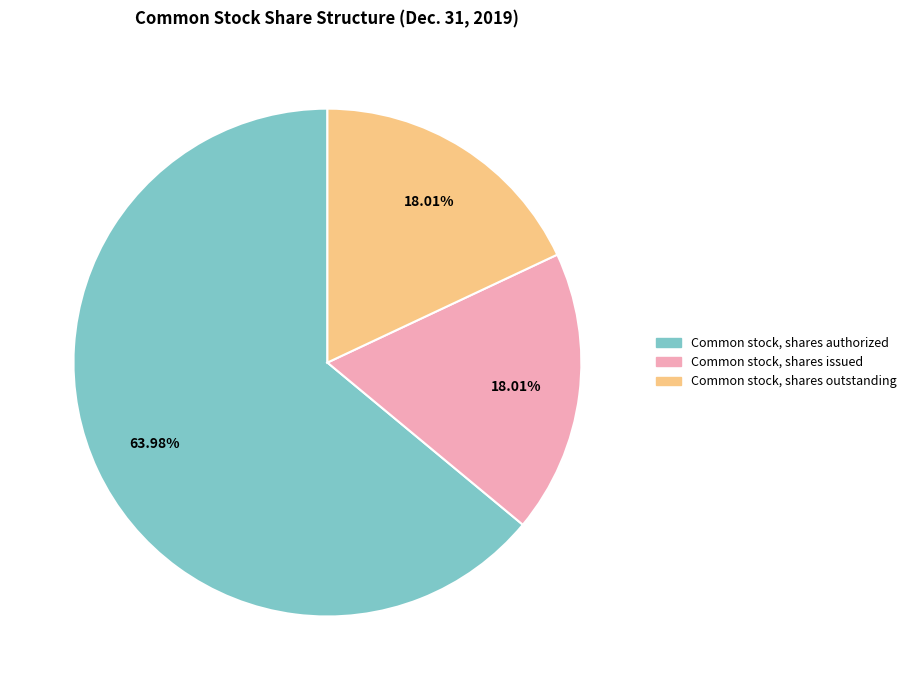

To the nearest percent, what portion does Common stock, shares issued represent?

18%